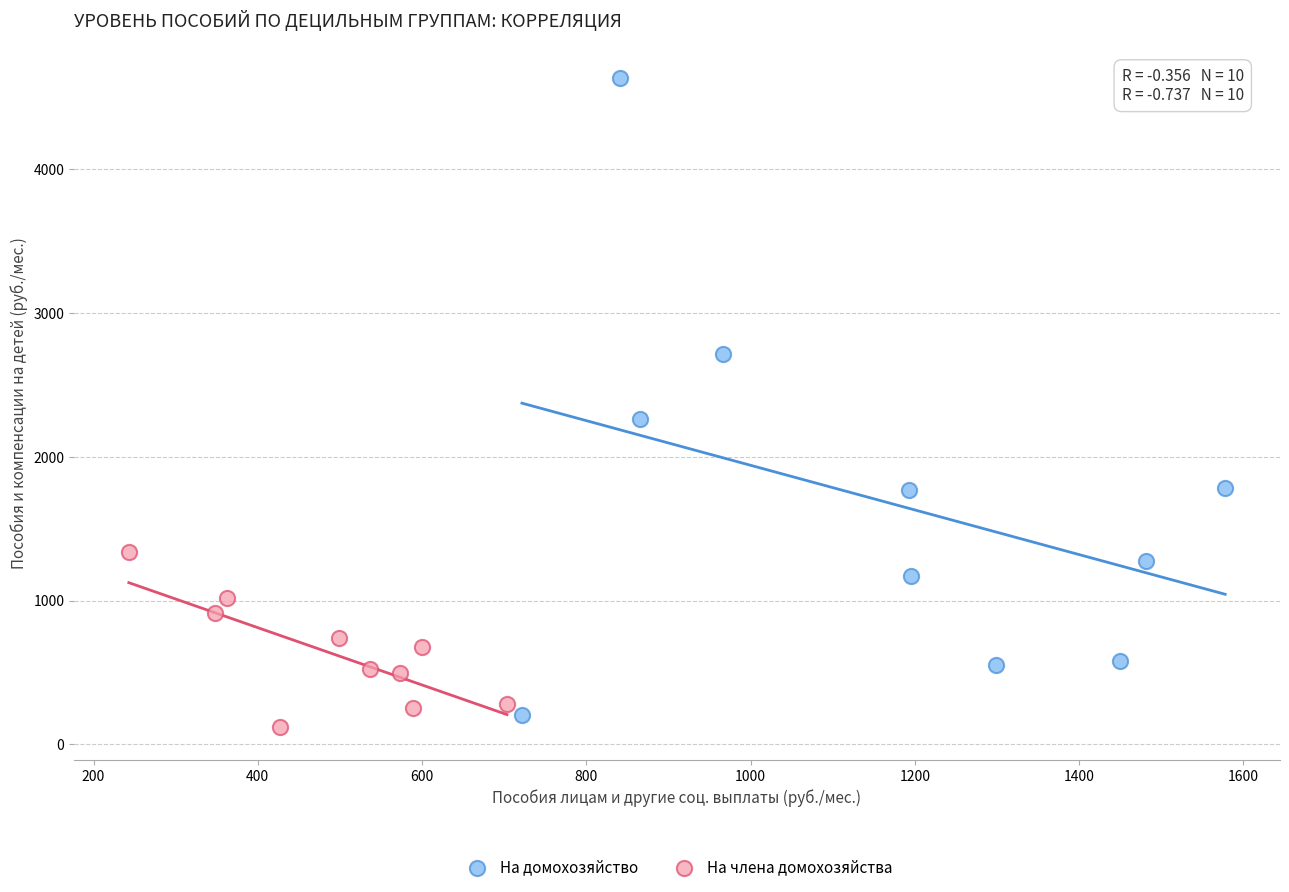

Which series has the largest Y range (max minus min)?

На домохозяйство